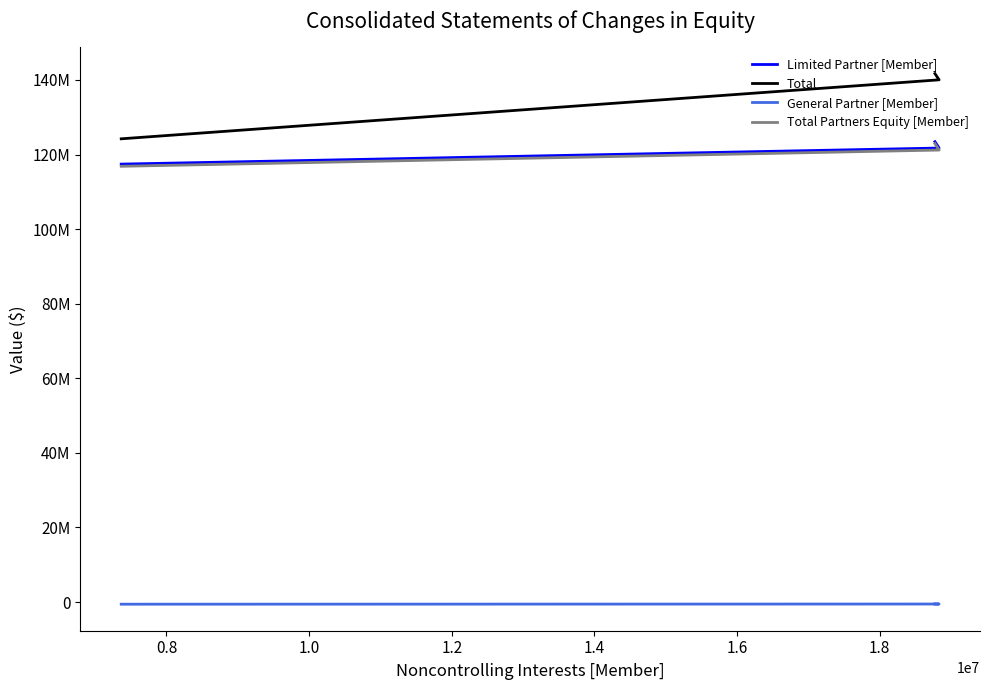

What is the difference between the maximum and minimum values in the General Partner [Member] series?

60750.8